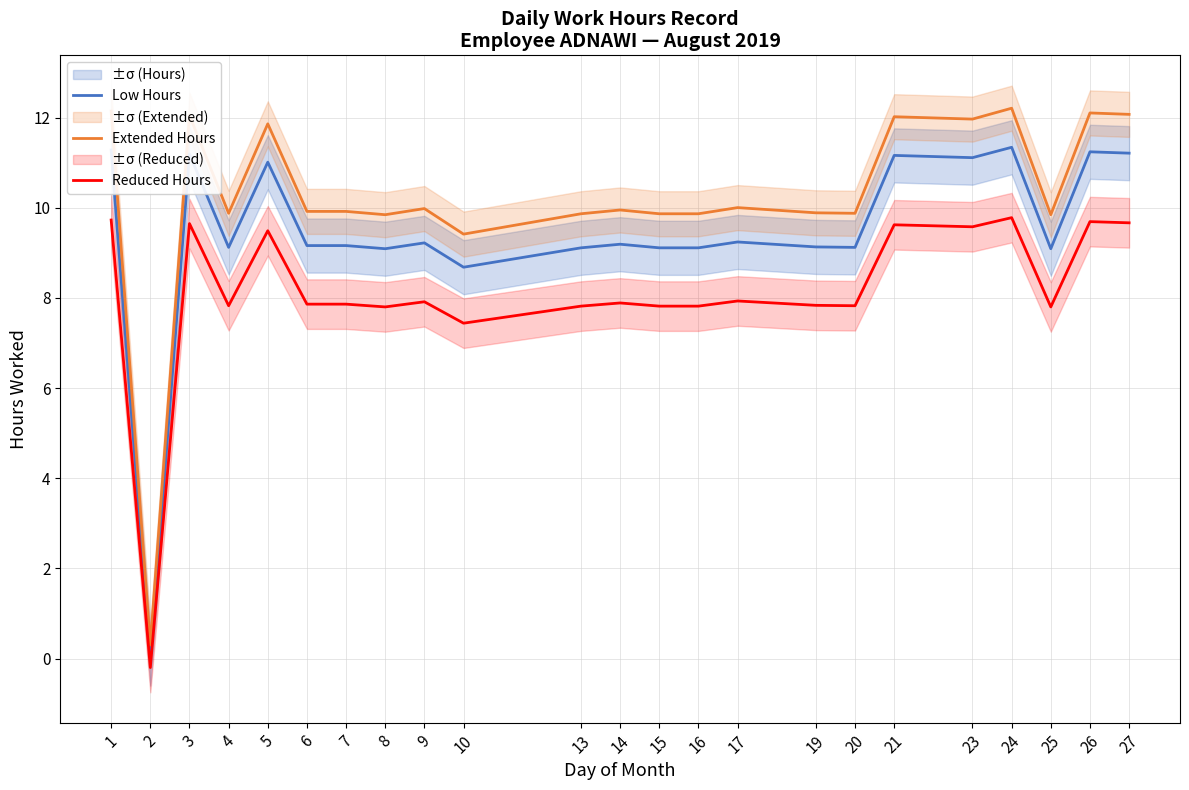

How many negative values does the Reduced Hours series have?

1